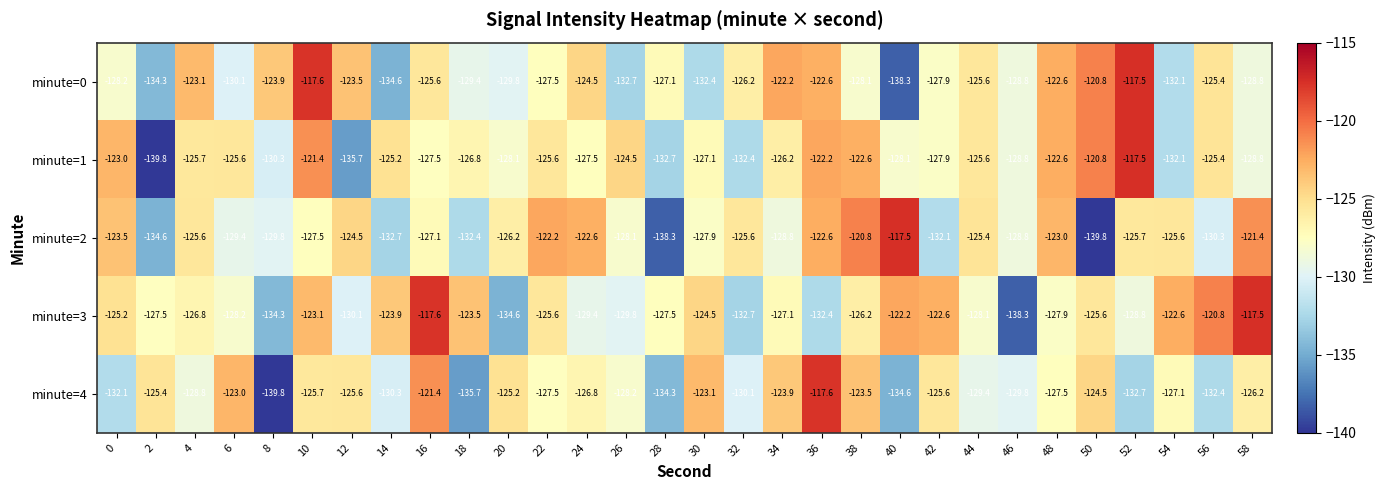

At which category is the sum across all series the highest?

10